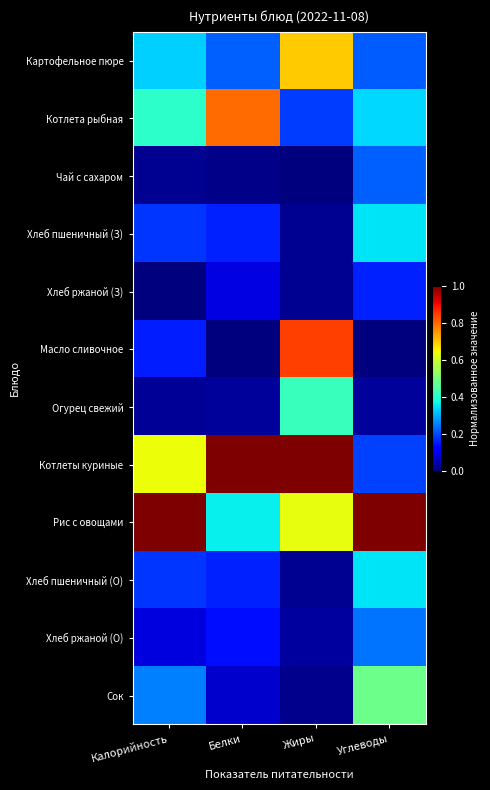

How many data points does each series have?

4